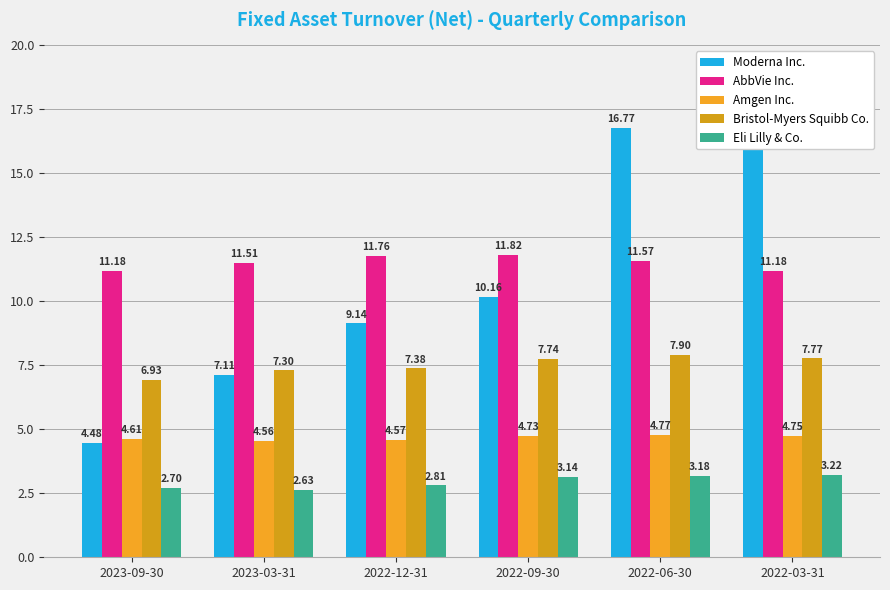

What is the difference between the second highest and minimum values in the Amgen Inc. series?

0.2